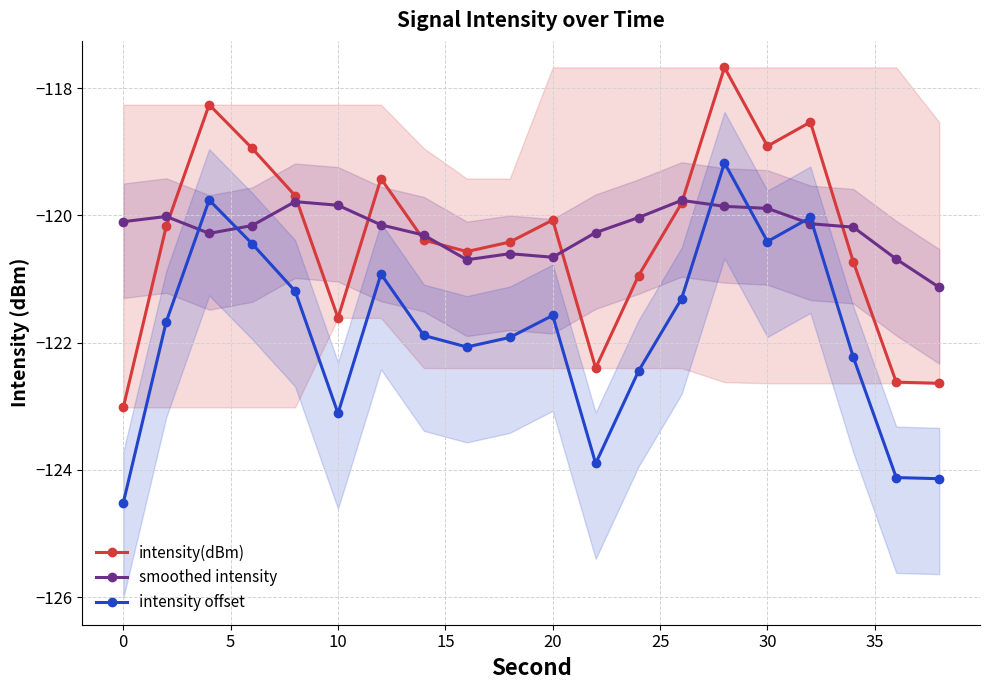

What is the value of the smoothed intensity point at the 5th from the left?

-119.8